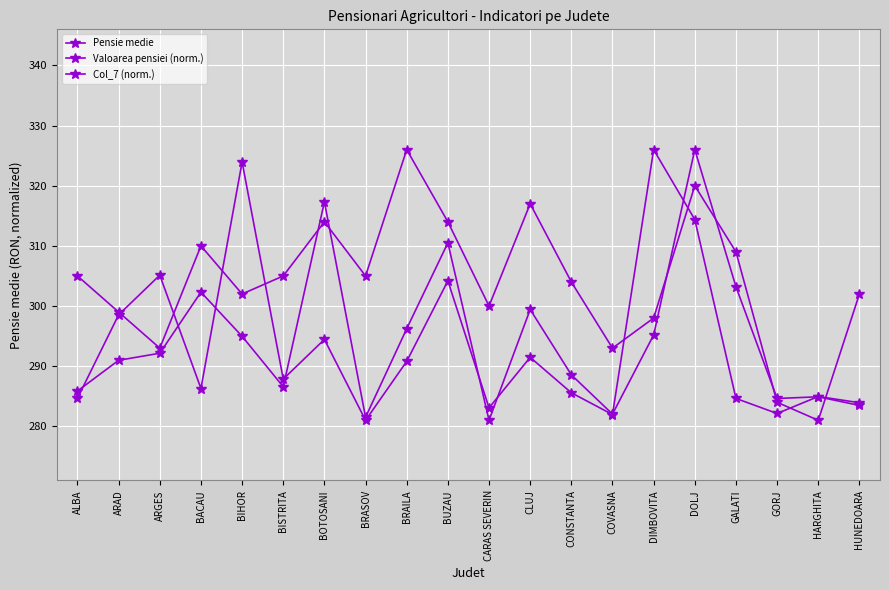

What is the value of the Col_7 (norm.) point at the 17th from the left?

284.6